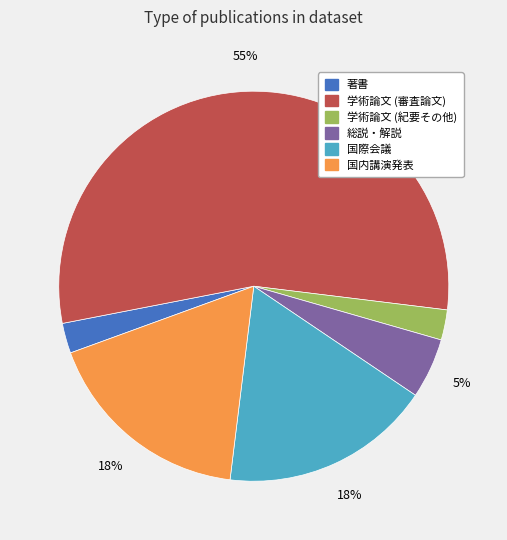

Which has a higher value, 国際会議 or 学術論文 (紀要その他)?

国際会議